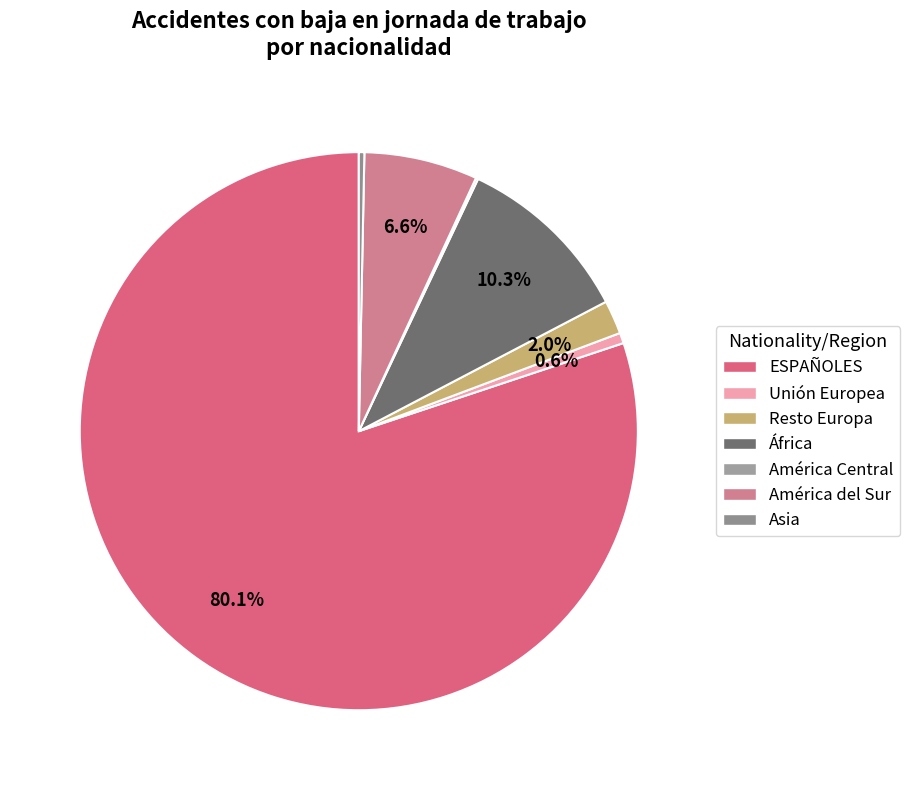

To the nearest percent, what is the average slice percentage?

14%